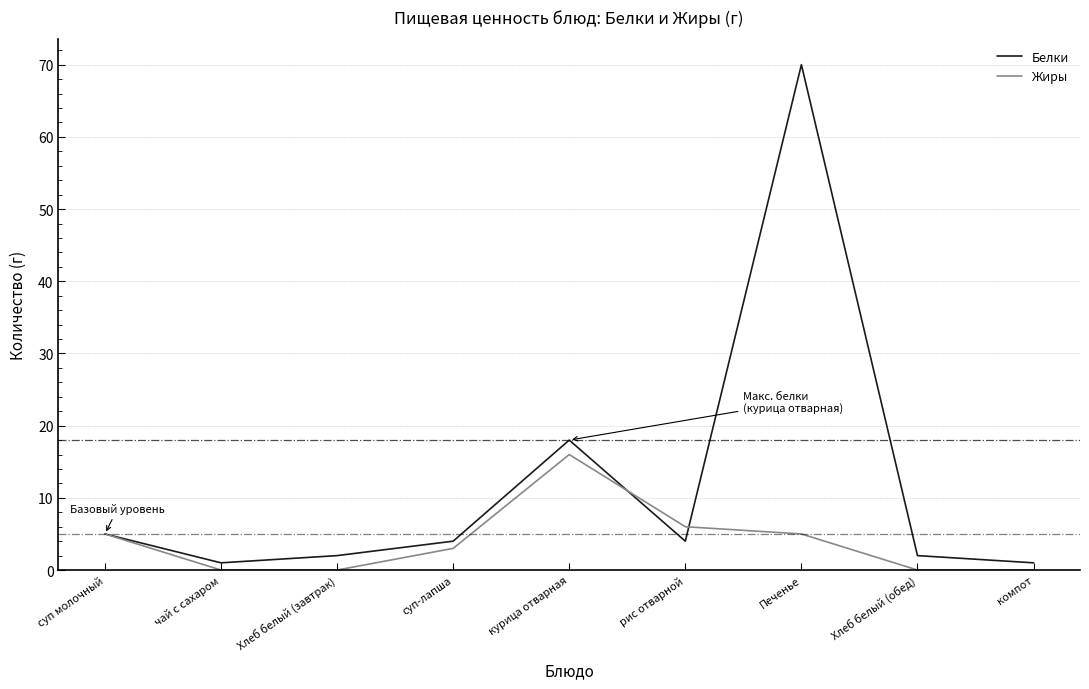

The value of Жиры at компот is 0. True or false?

True